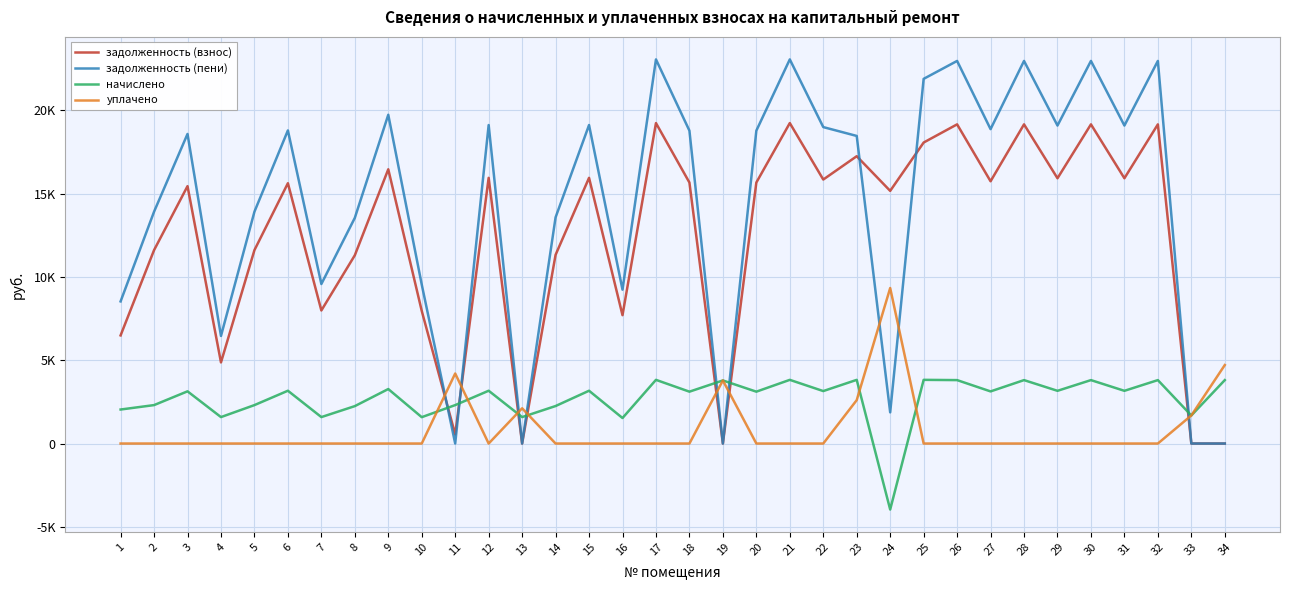

Between which two adjacent categories do задолженность (пени) and уплачено first intersect?

10 and 11